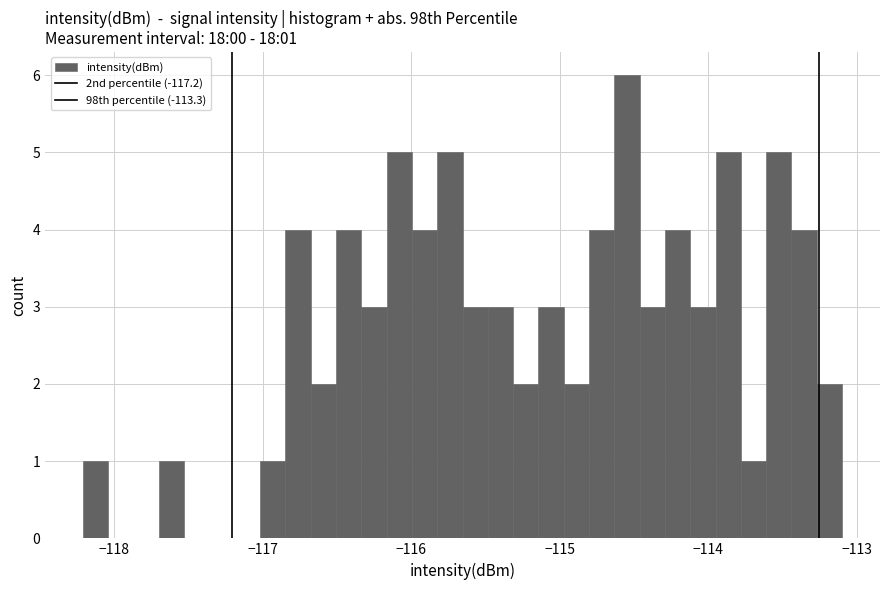

Around what value on the x-axis is the tallest bar? Give the approximate position of its centre, as read against the axis.

-114.5